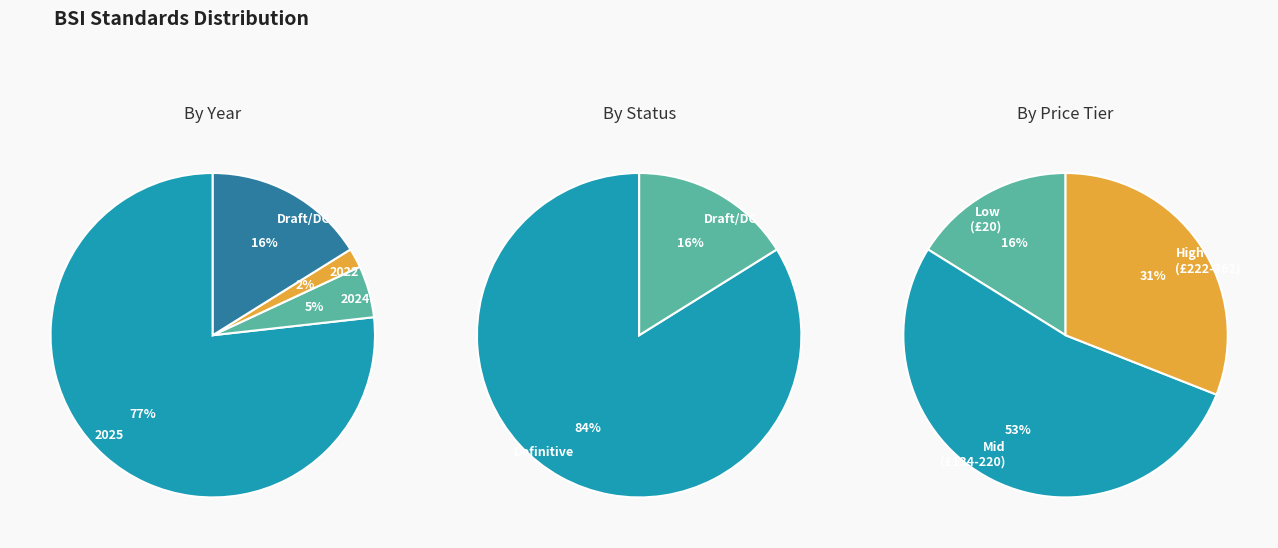

Which category has the biggest portion of the pie?

2025